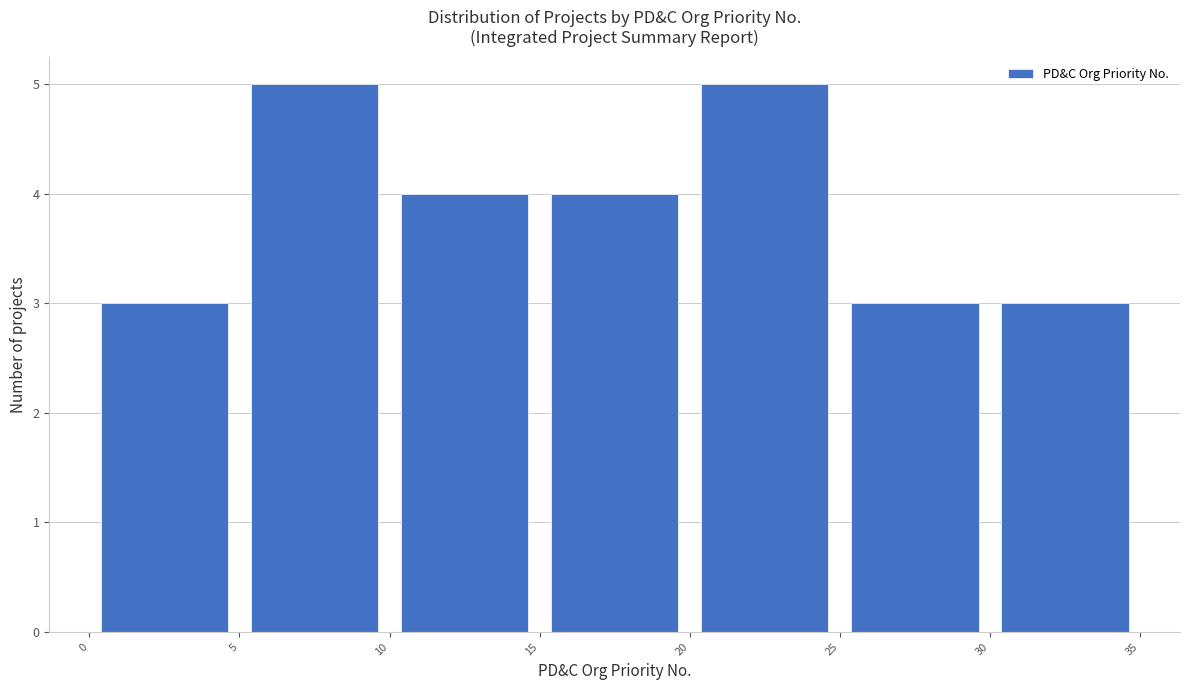

Reading left to right, transcribe this chart: for each bar, give the range it covers on the x-axis and its height. The values are not printed on the chart, so give them approximately, as read against the axis.

0 to 5: 3
5 to 10: 5
10 to 15: 4
15 to 20: 4
20 to 25: 5
25 to 30: 3
30 to 35: 3